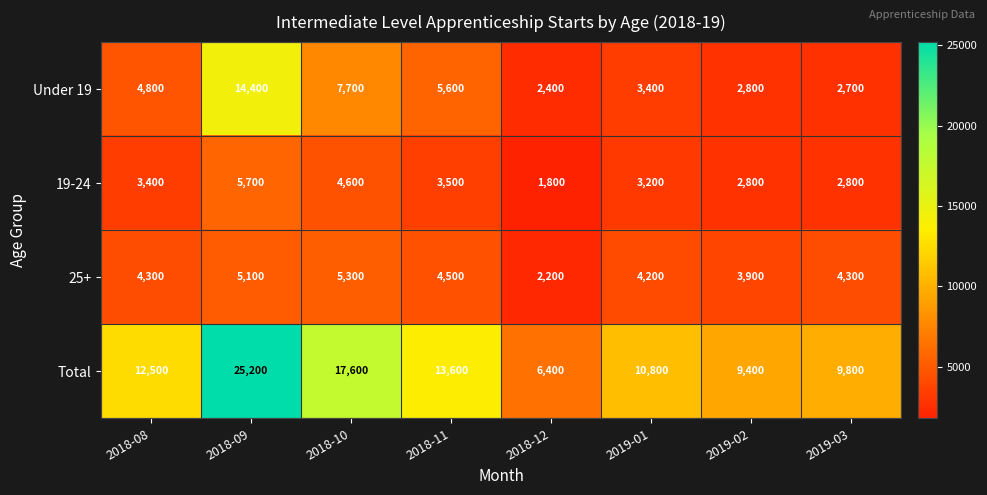

Rank the series by their maximum value, from lowest to highest.

25+, 19-24, Under 19, Total